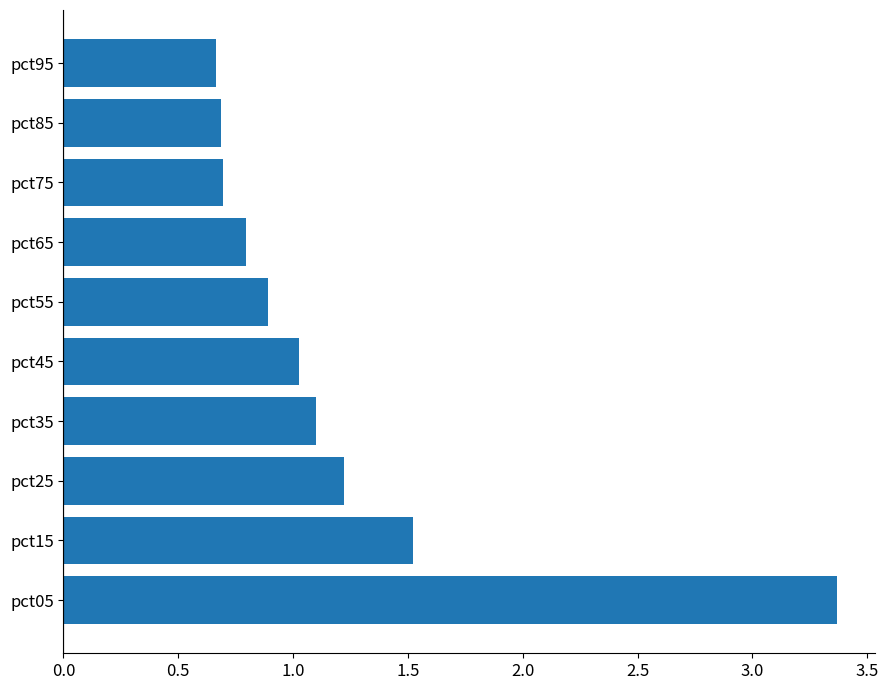

How many series are shown in this chart?

1